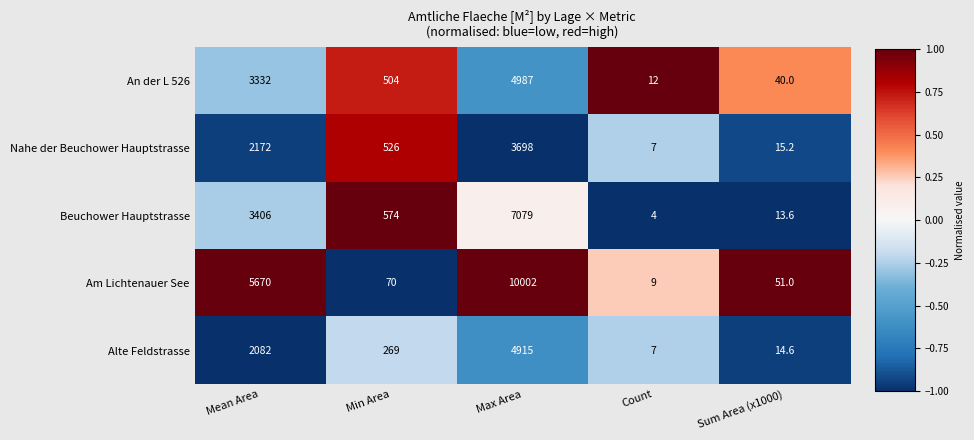

Reading left to right, what are all the values shown in this chart?

An der L 526: Mean Area=3332.0	Min Area=504.0	Max Area=4987.0	Count=12.0	Sum Area (x1000)=40.0
Nahe der Beuchower Hauptstrasse: Mean Area=2172.0	Min Area=526.0	Max Area=3698.0	Count=7.0	Sum Area (x1000)=15.2
Beuchower Hauptstrasse: Mean Area=3406.0	Min Area=574.0	Max Area=7079.0	Count=4.0	Sum Area (x1000)=13.6
Am Lichtenauer See: Mean Area=5670.0	Min Area=70.0	Max Area=10002.0	Count=9.0	Sum Area (x1000)=51.0
Alte Feldstrasse: Mean Area=2082.0	Min Area=269.0	Max Area=4915.0	Count=7.0	Sum Area (x1000)=14.6